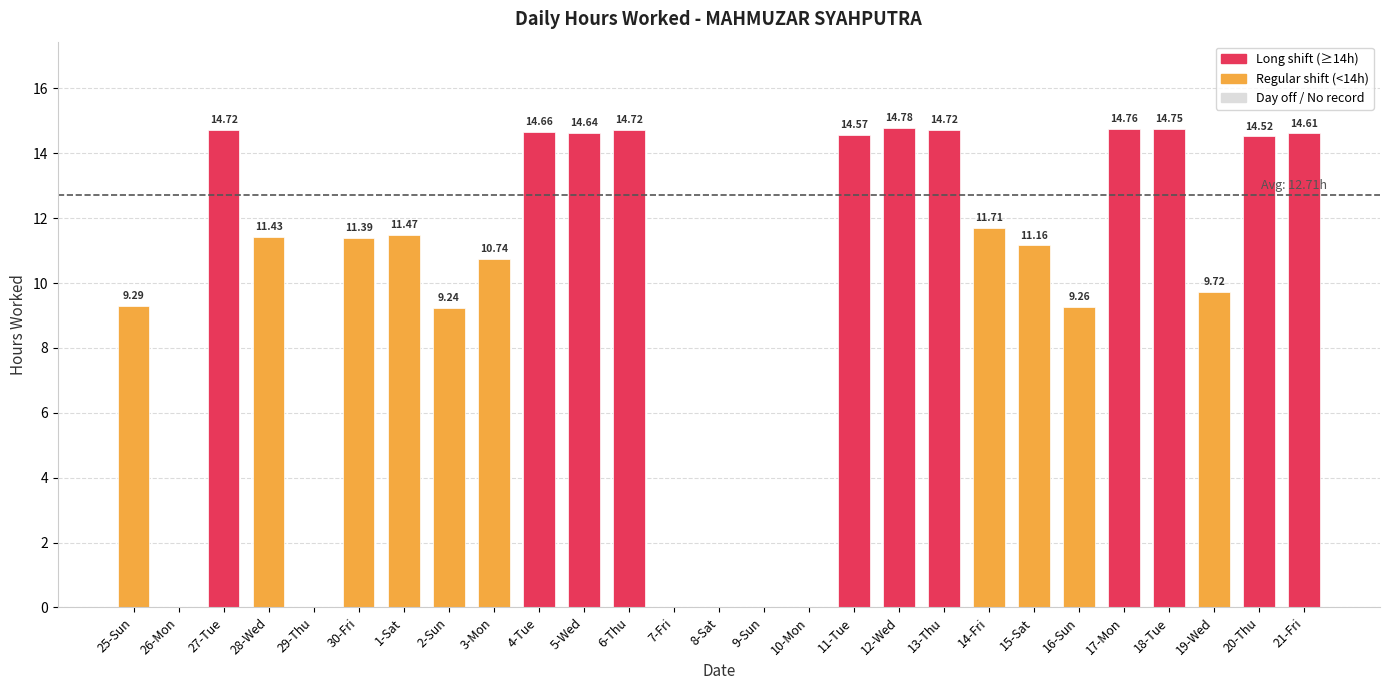

How many values exceed 11?

16